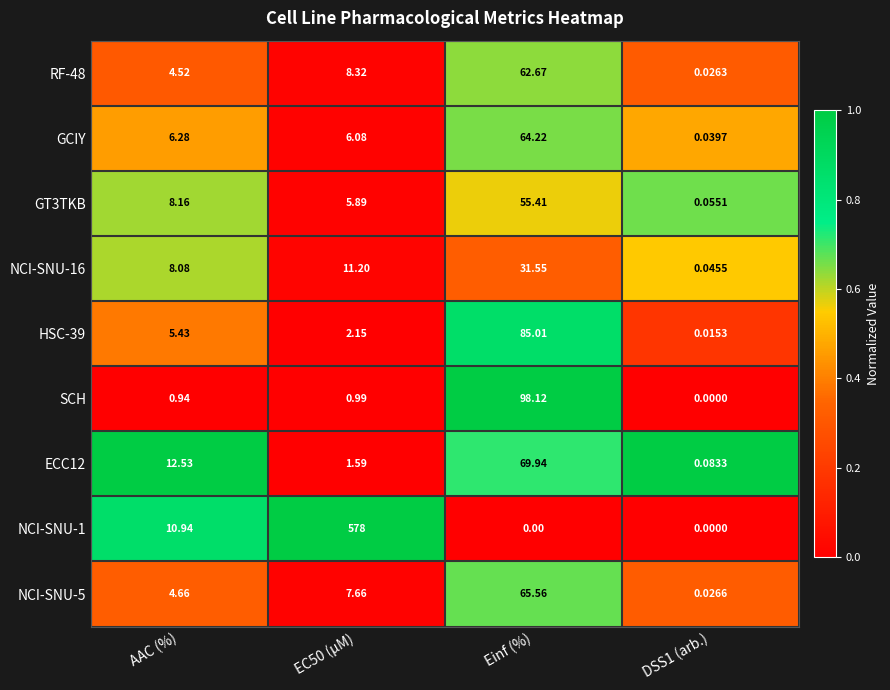

Which series changed the most between Einf (%) and DSS1 (arb.)?

SCH